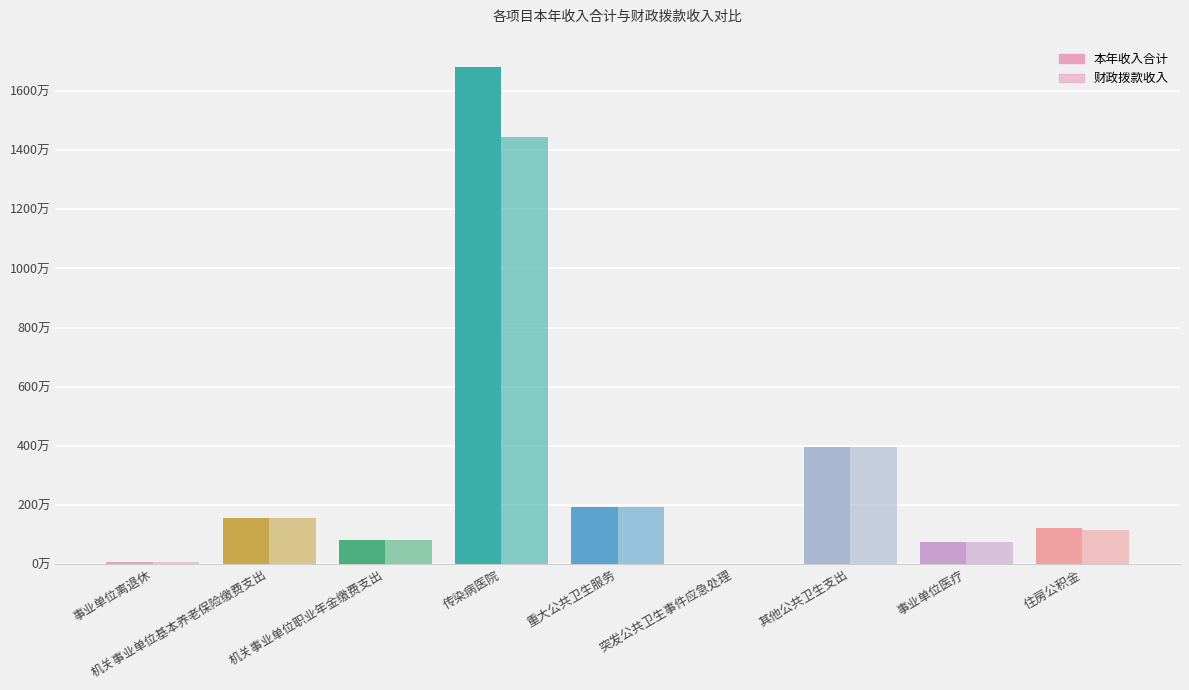

True or false: 财政拨款收入 has a value of 14457999.9 at 传染病医院.

True